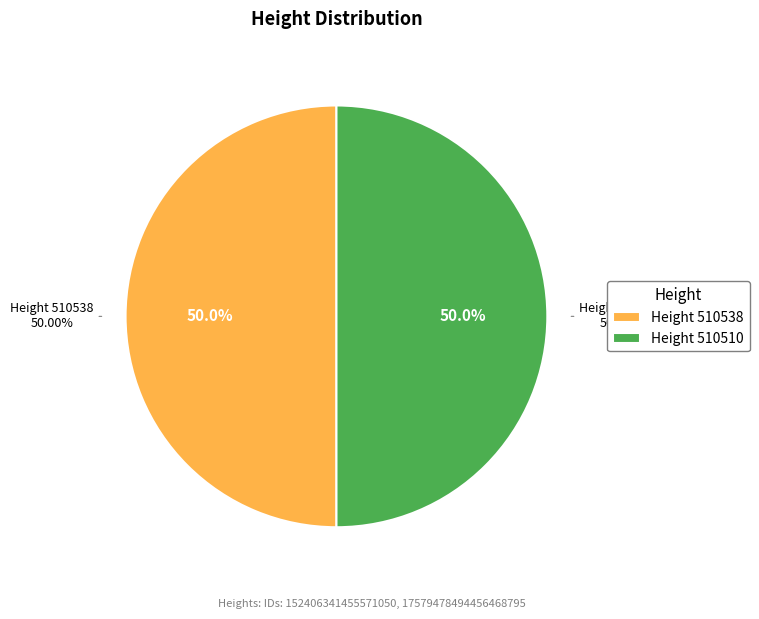

To the nearest percent, what is the combined percentage of 510538 and 510510?

100%